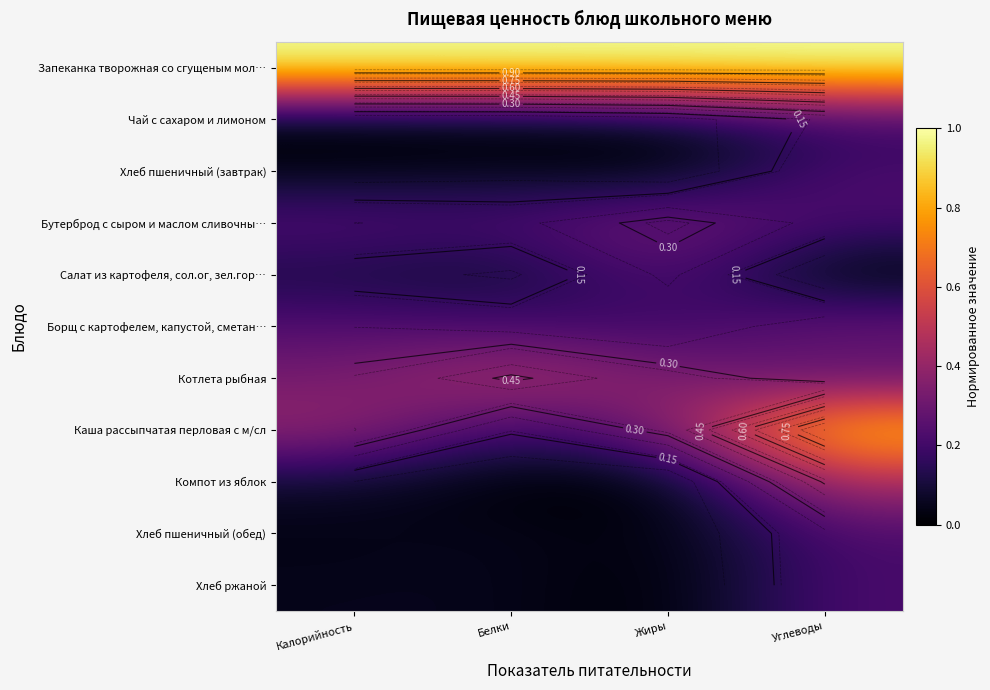

Is the value of Чай с сахаром и лимоном at Жиры greater than the value of Салат из картофеля, сол.ог, зел.гор… at Калорийность?

No